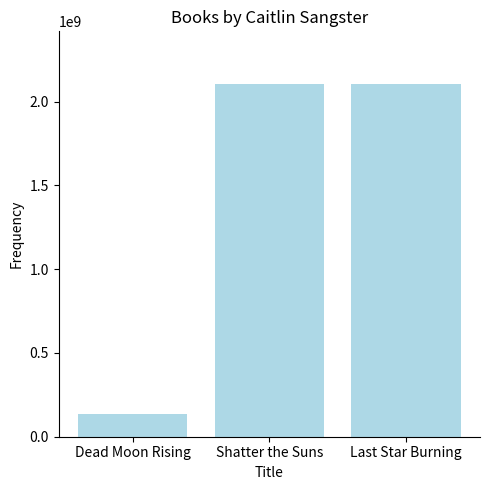

What is the maximum value shown in the chart?

2104159909